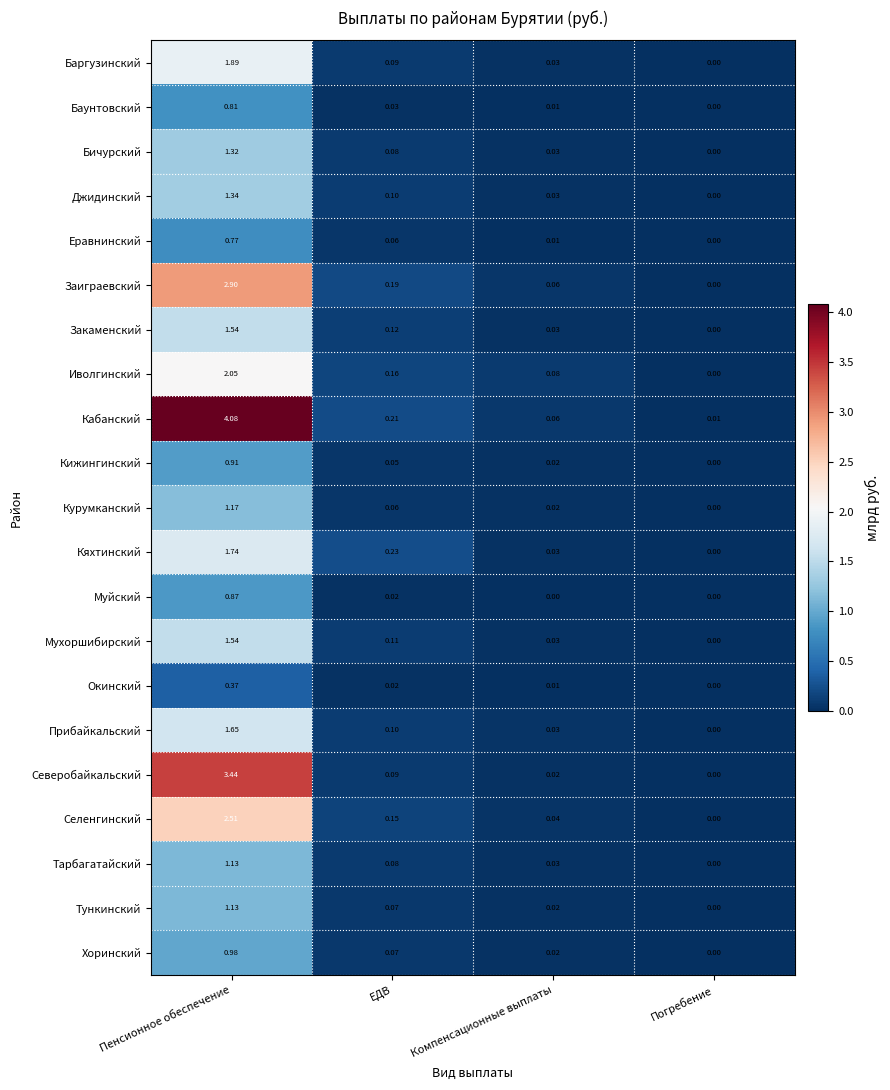

Where is Кижингинский nearest to the value 0?

Погребение